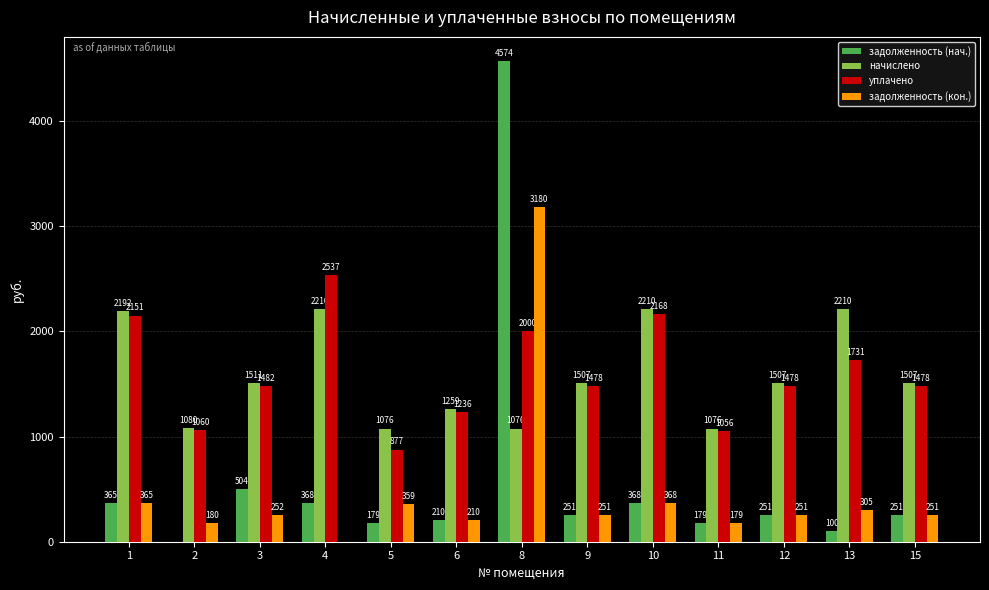

Which category has the highest value in the уплачено series?

4